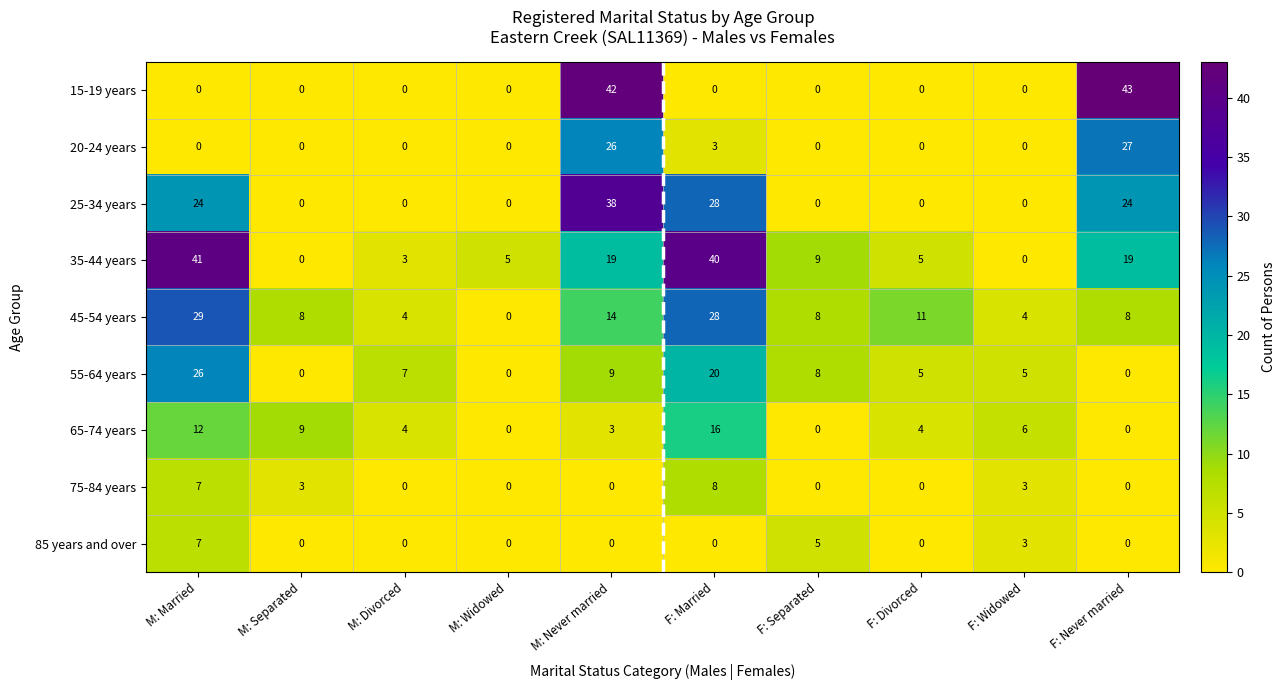

What is the maximum value shown in the chart?

43